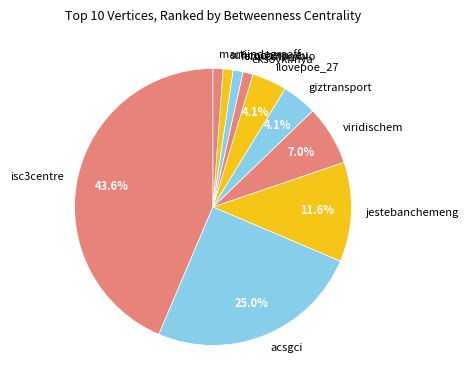

To the nearest percent, what percentage of the pie is jestebanchemeng?

12%